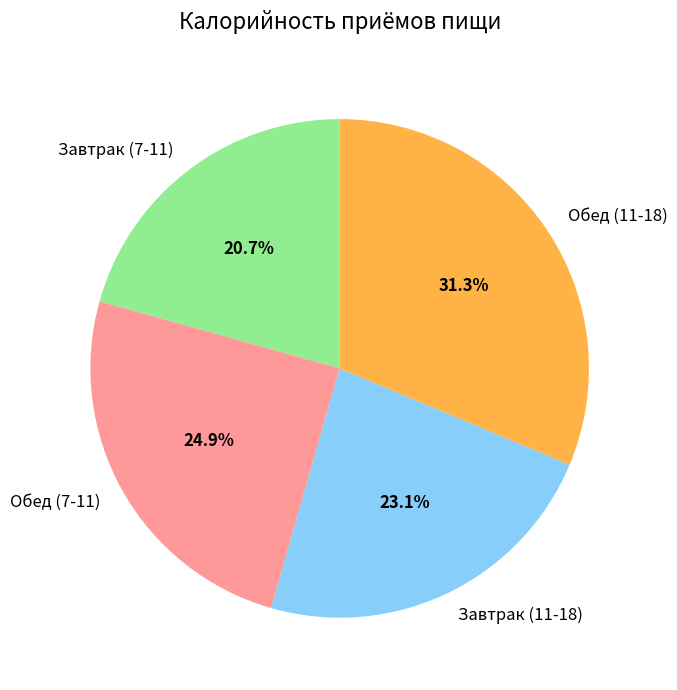

Does Обед (11-18) account for over 50% of the chart?

No